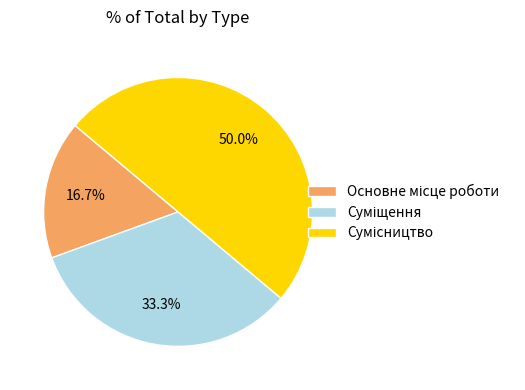

Approximately how many times larger is the value at Основне місце роботи compared to Суміщення?

0.5